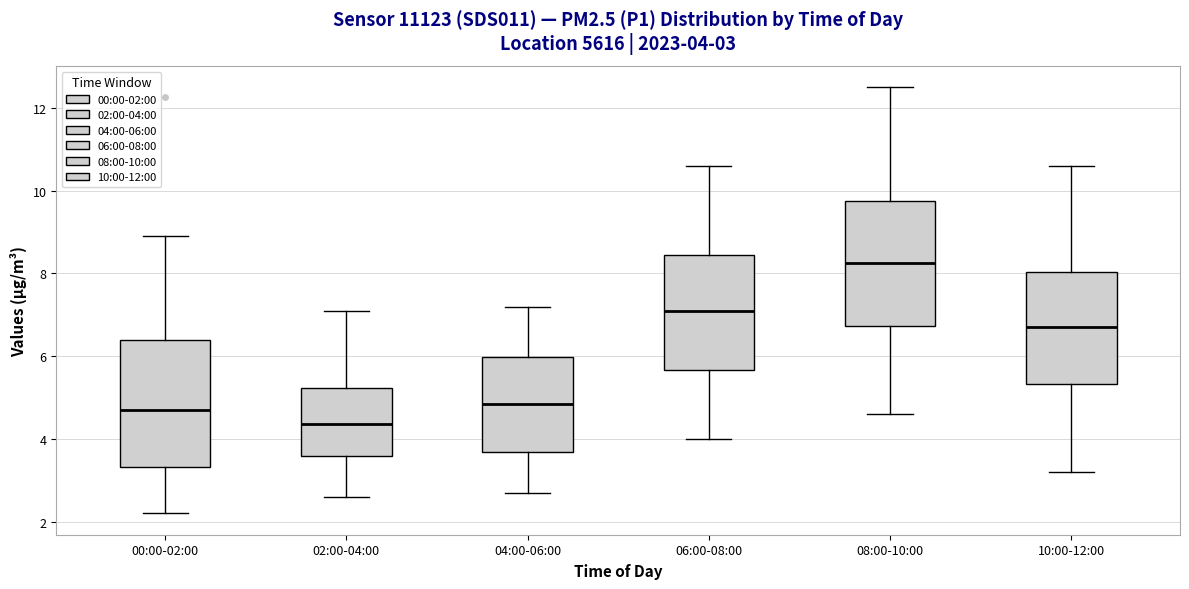

Which box has the highest median line?

08:00-10:00